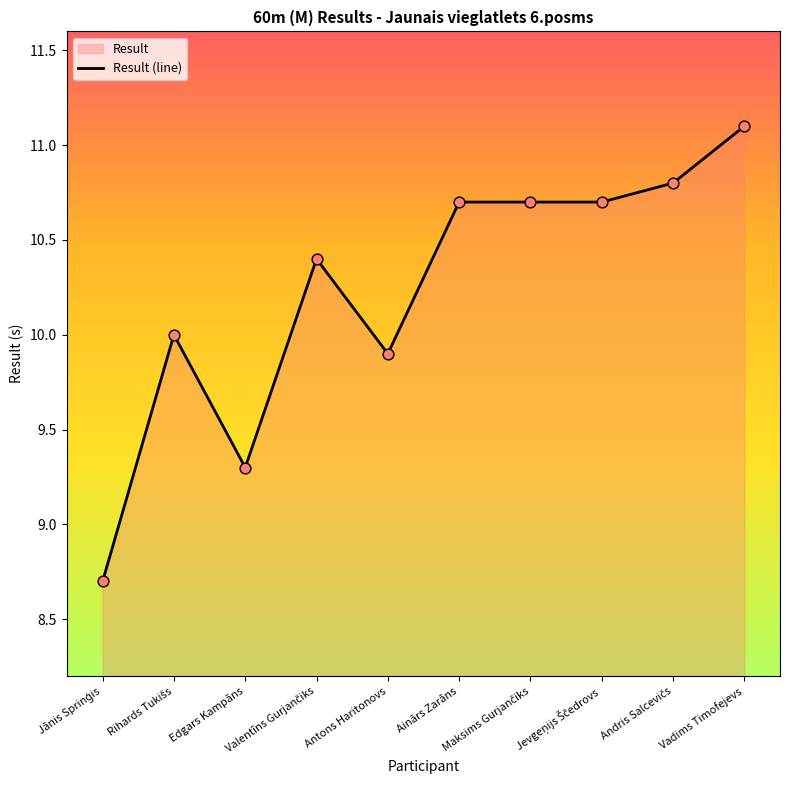

What is the change in value from Rihards Tukišs to Andris Salcevičs?

+0.8